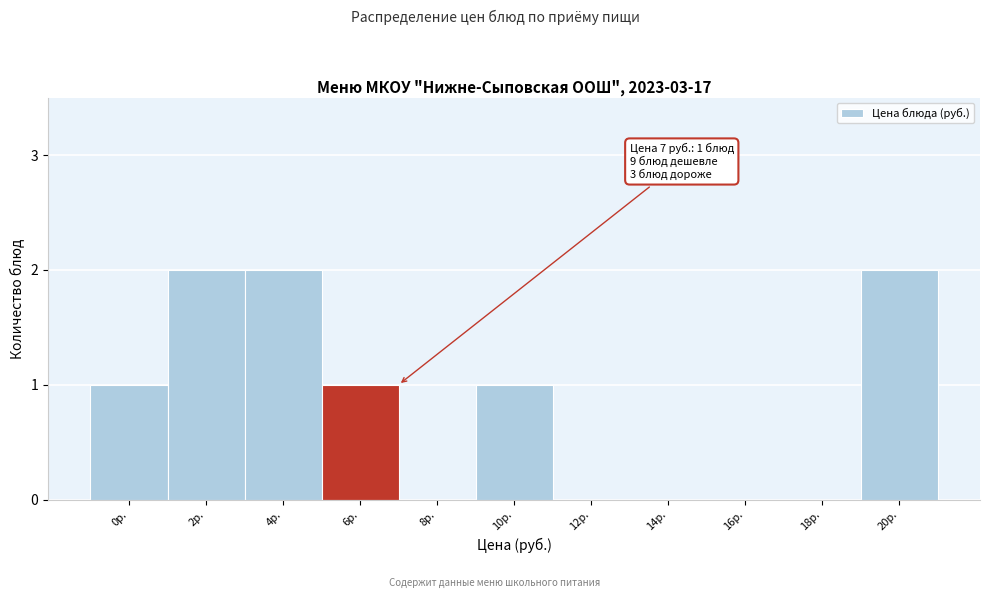

Reading left to right, extract all data points from this chart.

0р.=1	2р.=2	4р.=2	6р.=1	8р.=0	10р.=1	12р.=0	14р.=0	16р.=0	18р.=0	20р.=2